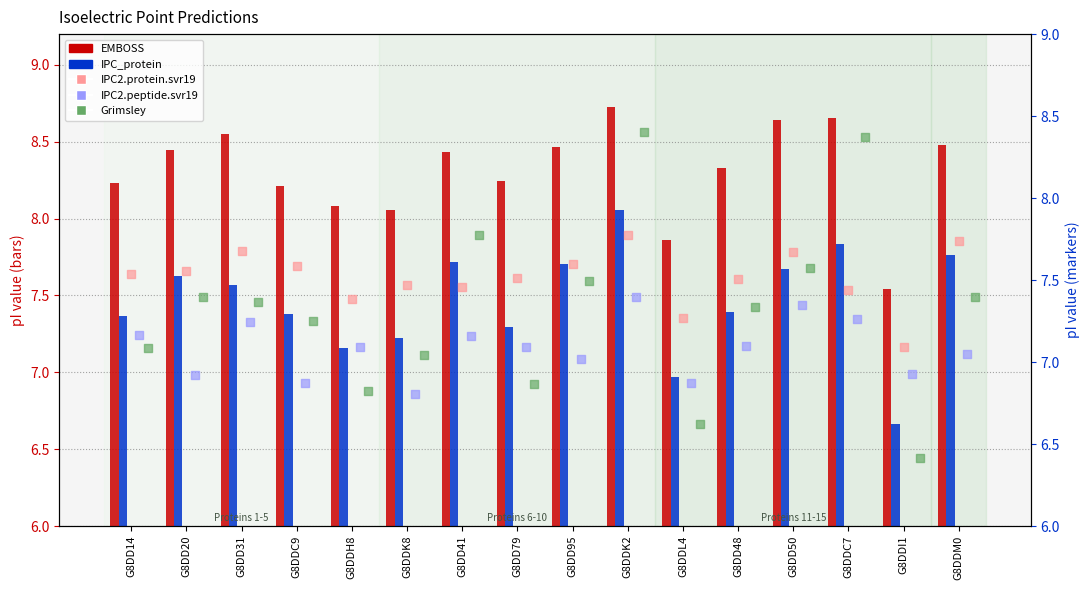

At how many categories does at least one series exceed 8?

14